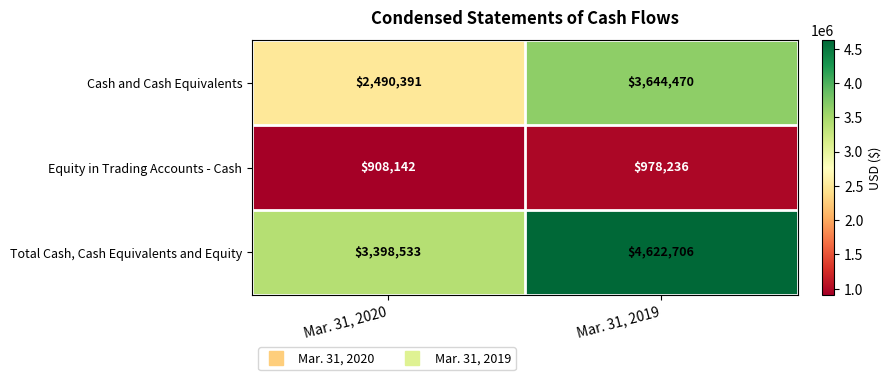

Is it true that Equity in Trading Accounts - Cash equals 908142 at Mar. 31, 2020?

True